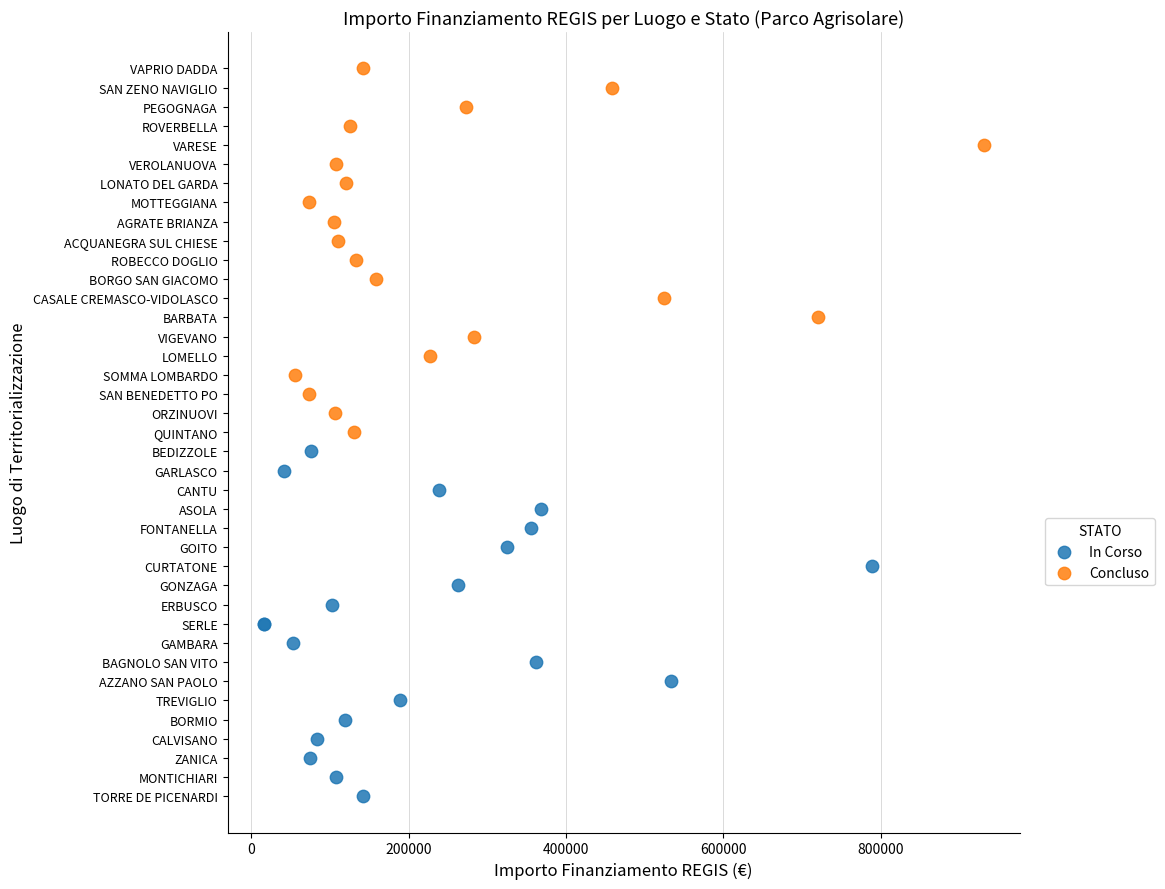

Which series contains the lowest Y value?

In Corso